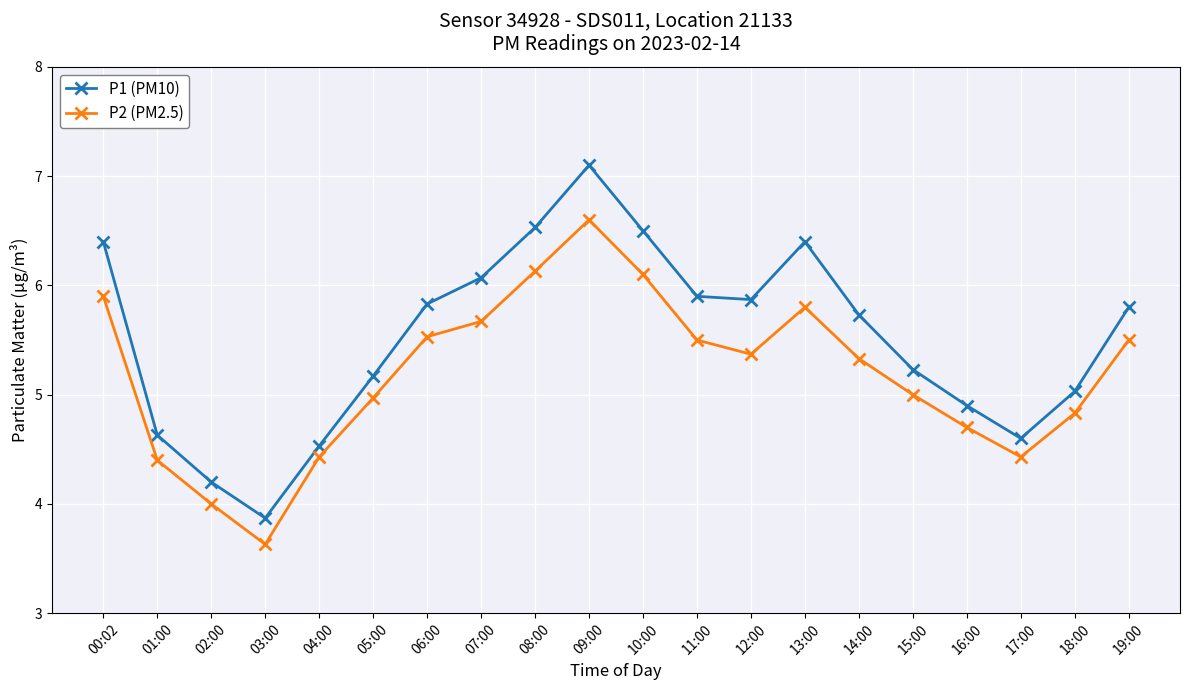

How many lines are shown in the chart?

2